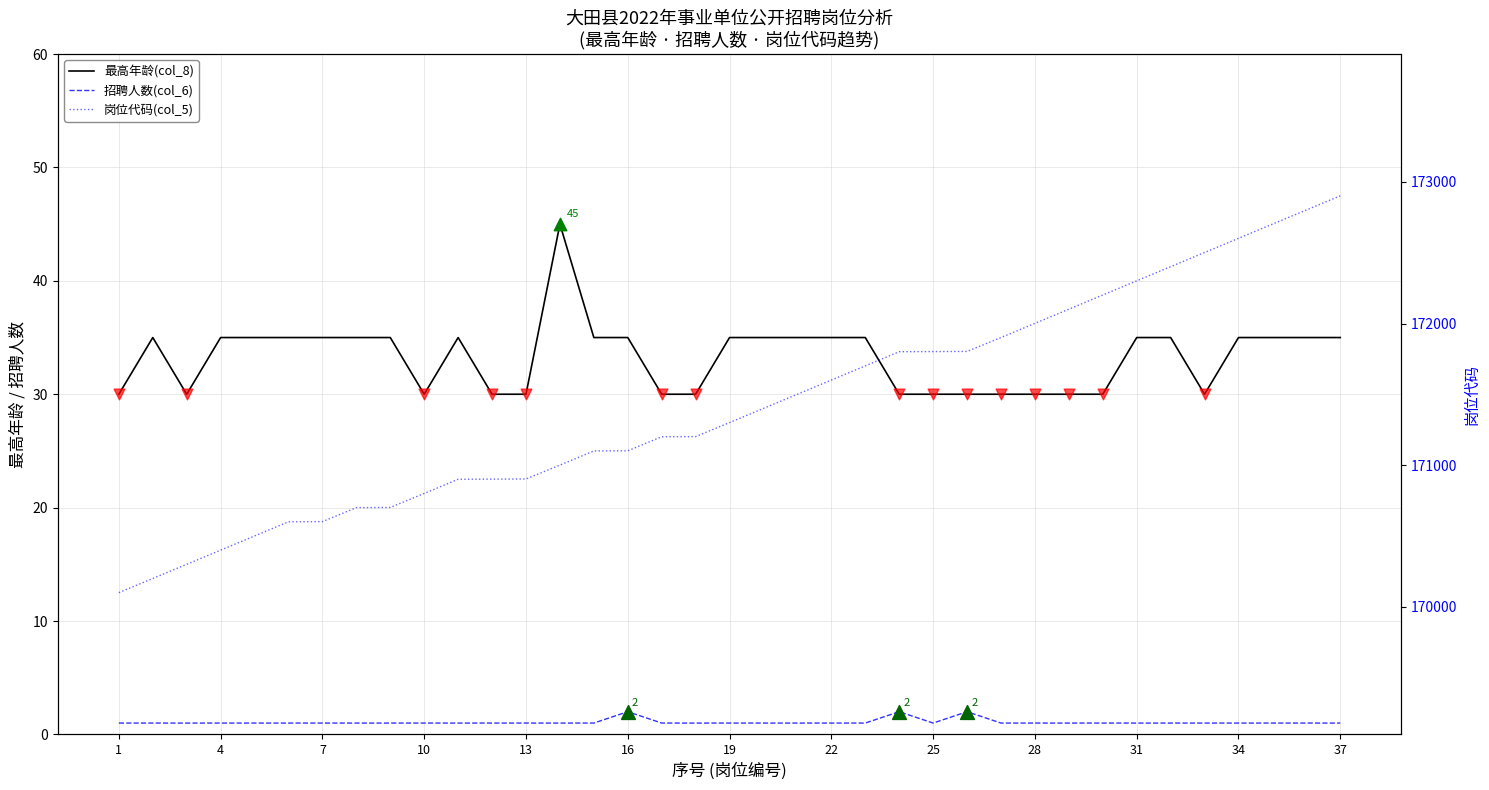

What are all the series names shown in the legend?

最高年龄(col_8), 招聘人数(col_6), 岗位代码(col_5)